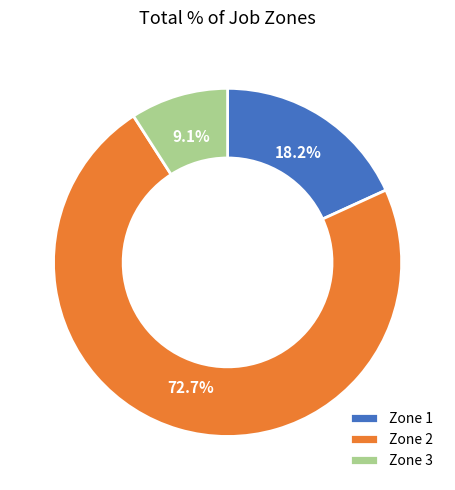

Which slice is the largest?

Zone 2